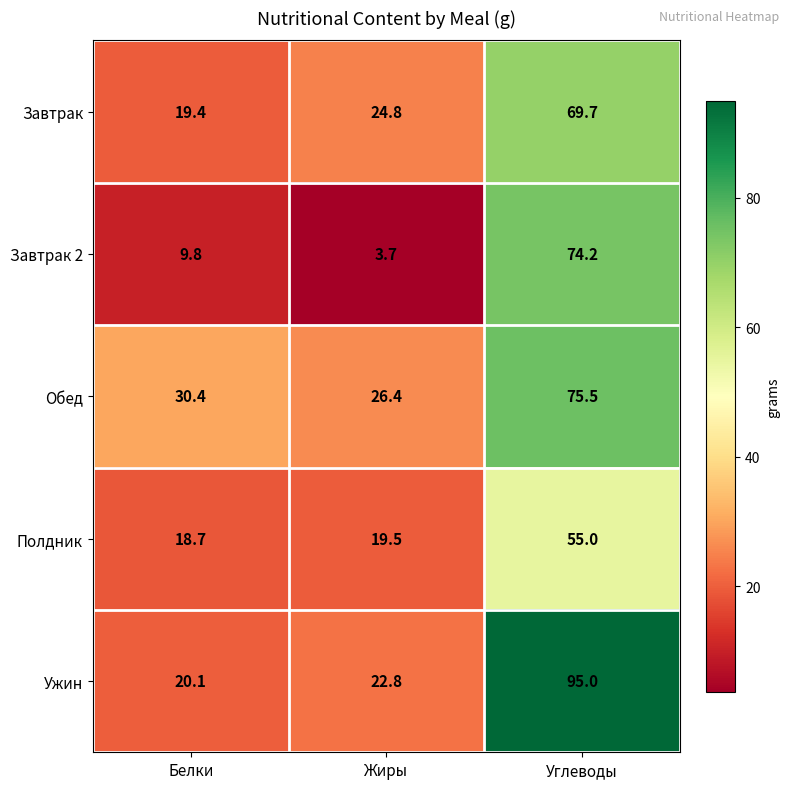

What is the average value of the Завтрак series?

38.0